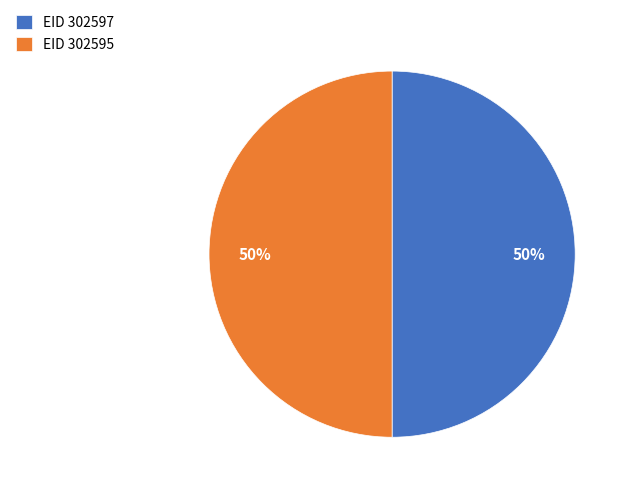

How many slices are in this pie chart?

2